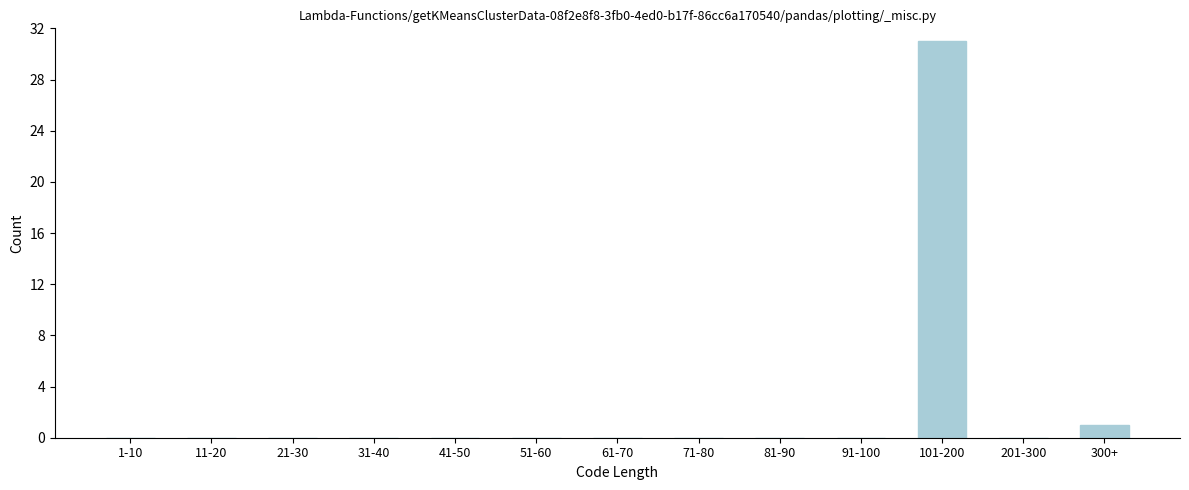

Reading left to right, what are all the values shown in this chart?

1-10=0	11-20=0	21-30=0	31-40=0	41-50=0	51-60=0	61-70=0	71-80=0	81-90=0	91-100=0	101-200=31	201-300=0	300+=1